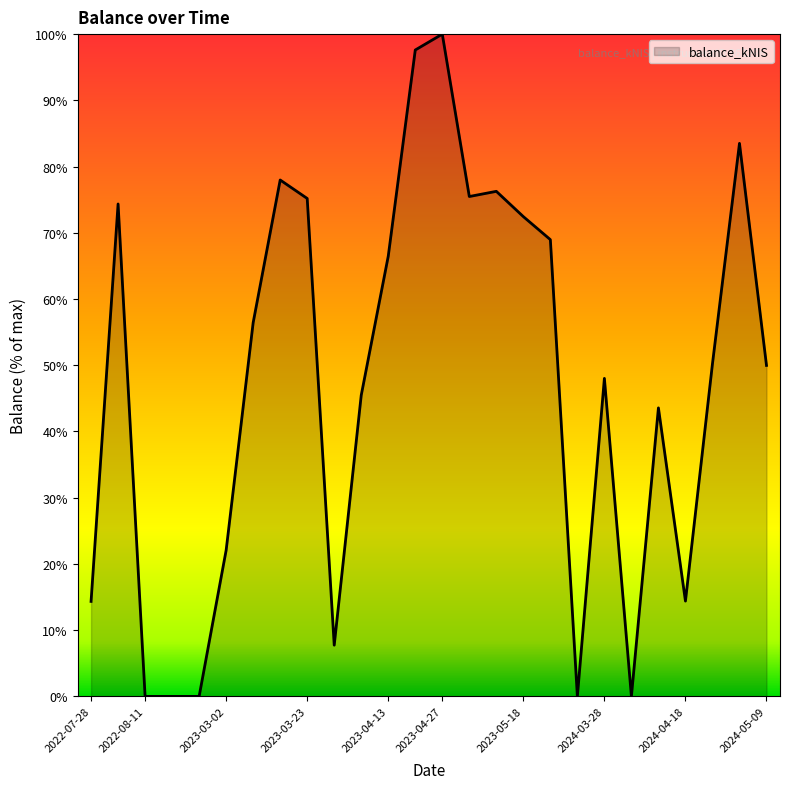

What is the difference between the maximum and minimum values?

100.0